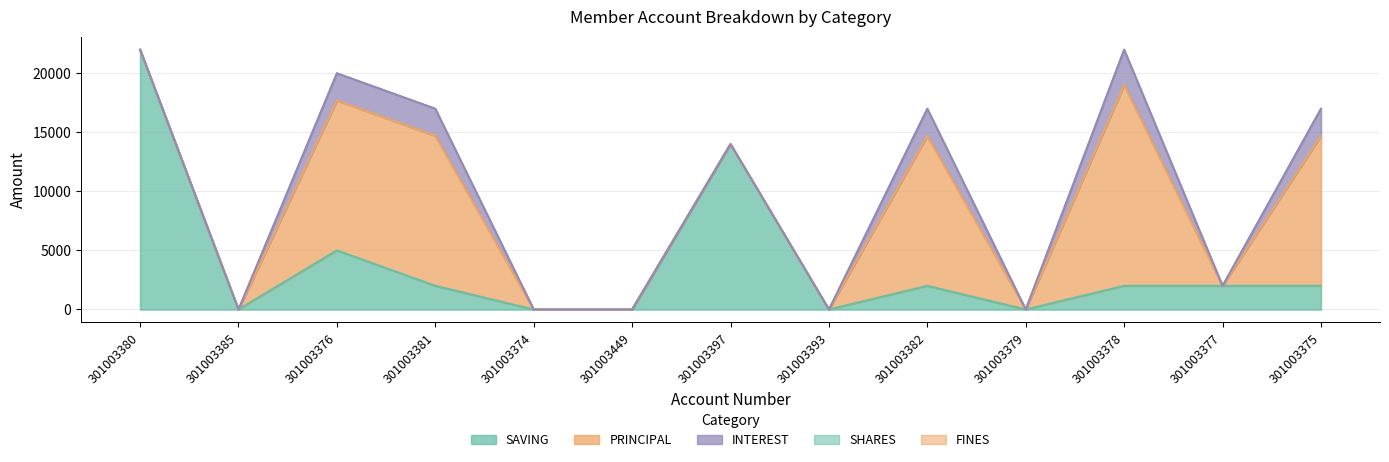

The value of INTEREST at 301003379 is -1756. True or false?

False